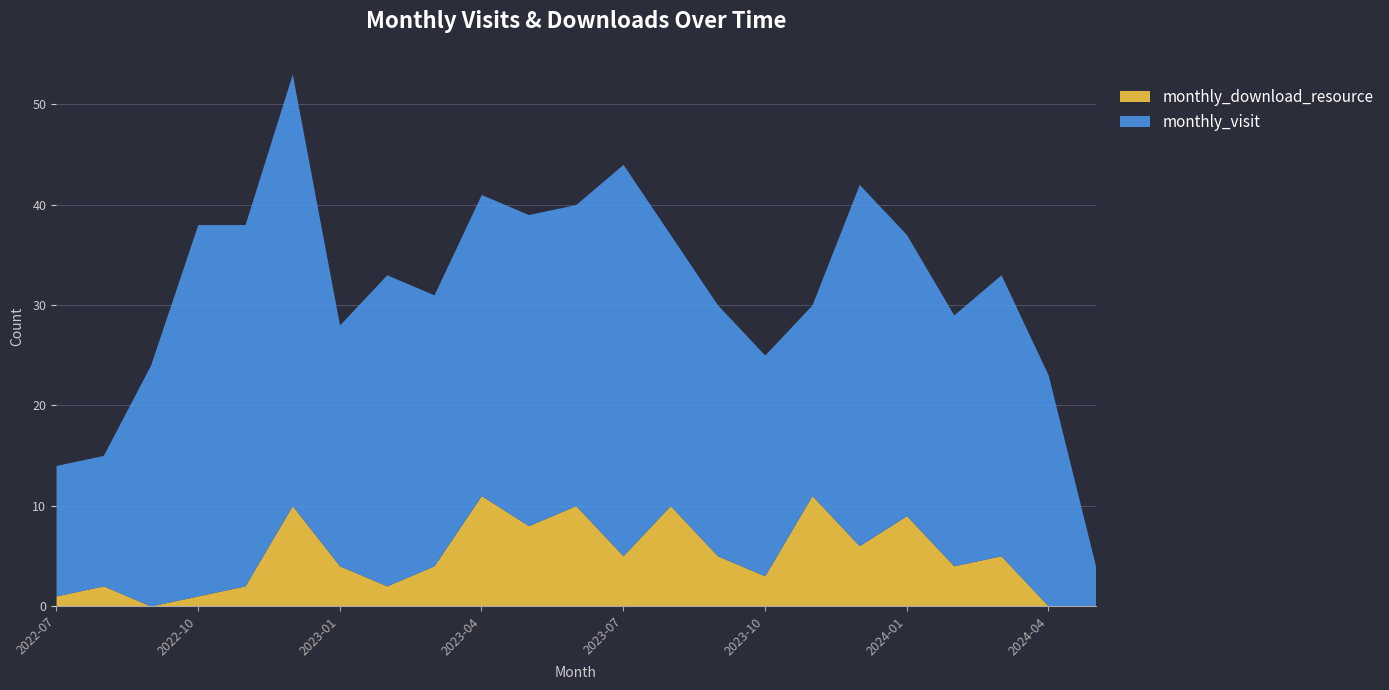

What position from the right is 2024-05?

1